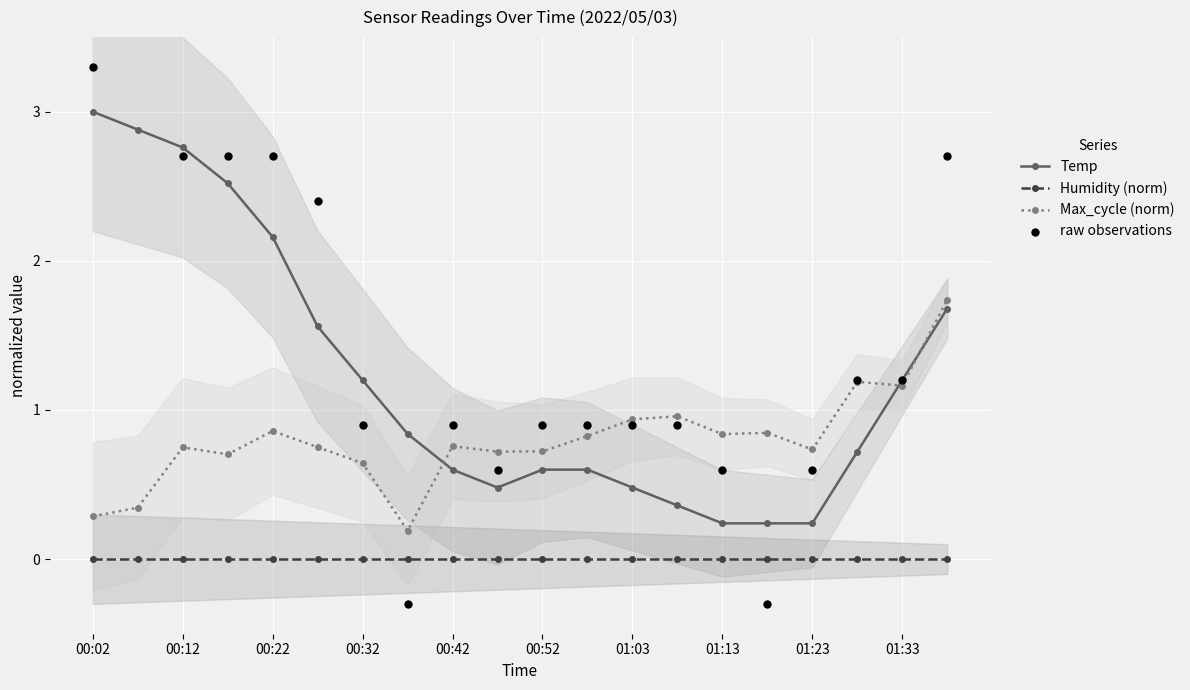

What are all the series names shown in the legend?

Temp, Humidity (norm), Max_cycle (norm), raw observations